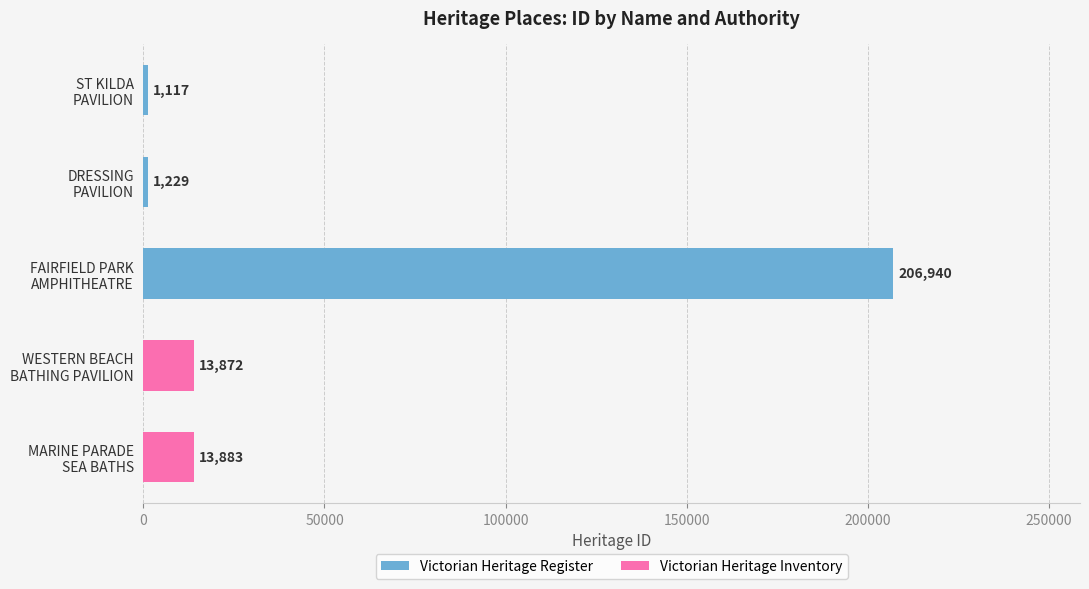

What is the average value of the Victorian Heritage Register series?

69762